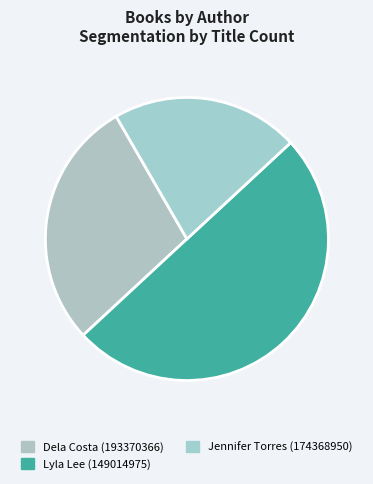

To the nearest percent, what is the combined percentage of Lyla Lee (149014975) and Jennifer Torres (174368950)?

71%